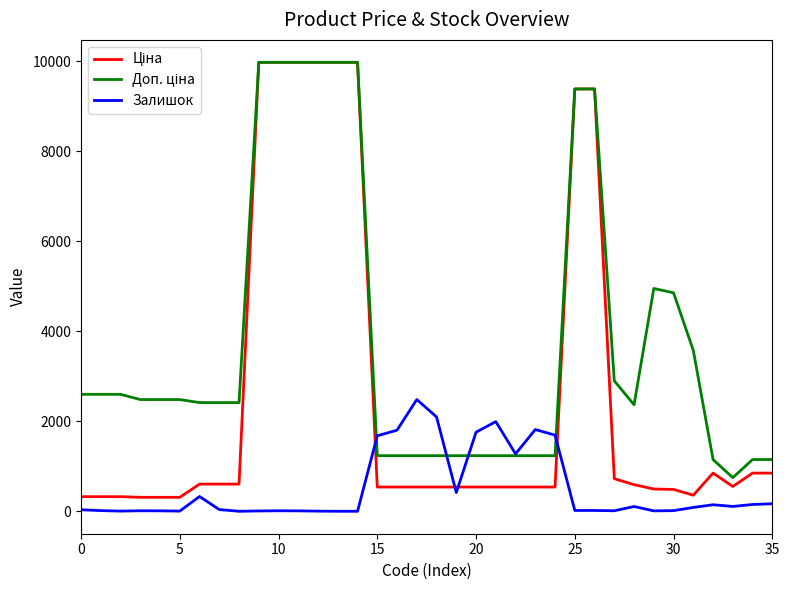

What is the average value of the Залишок series?

508.7